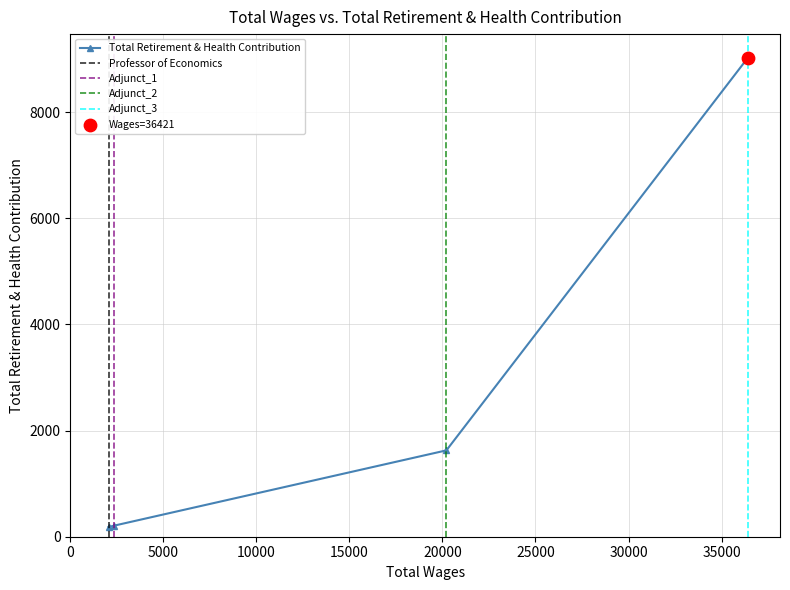

What is the ratio of the value at 20212.0 to the value at 36421.0?

0.2